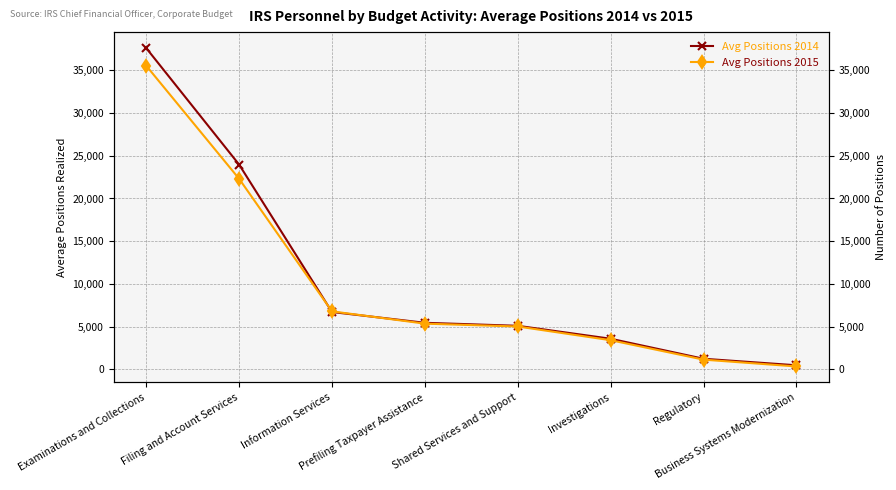

What is the label of the 1st point from the left?

Examinations and Collections